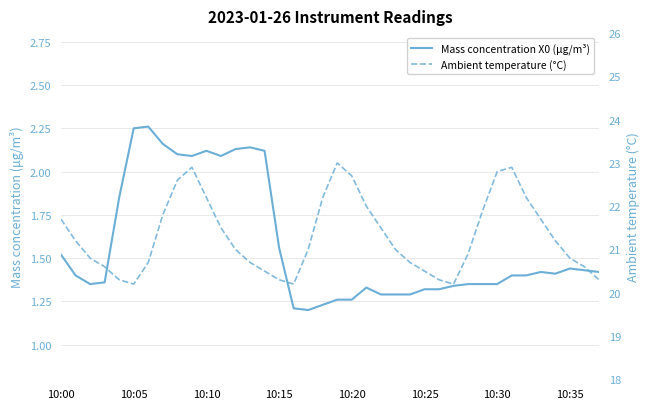

Between 10:00 and 14, which series saw the biggest shift?

Ambient temperature (°C)